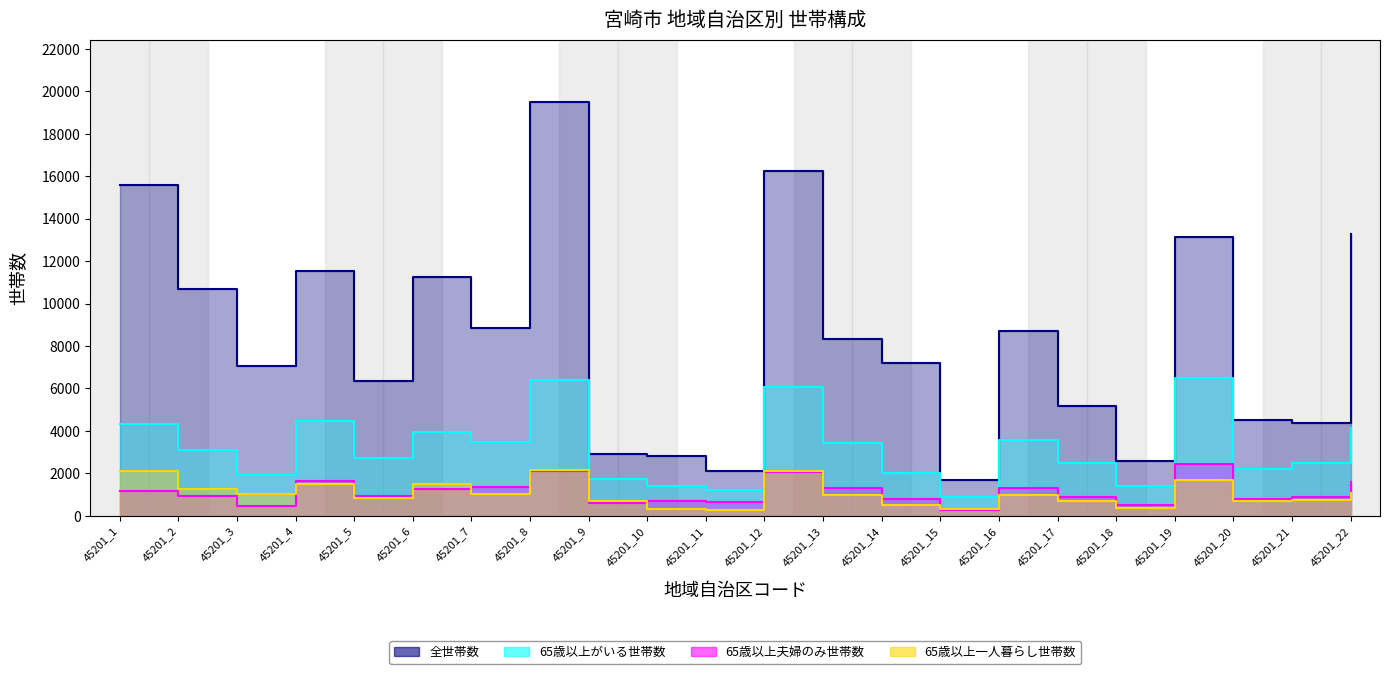

List the labels in order of 65歳以上がいる世帯数 value, smallest first.

45201_15, 45201_11, 45201_18, 45201_10, 45201_9, 45201_3, 45201_14, 45201_20, 45201_17, 45201_21, 45201_5, 45201_2, 45201_13, 45201_7, 45201_16, 45201_6, 45201_22, 45201_1, 45201_4, 45201_12, 45201_8, 45201_19